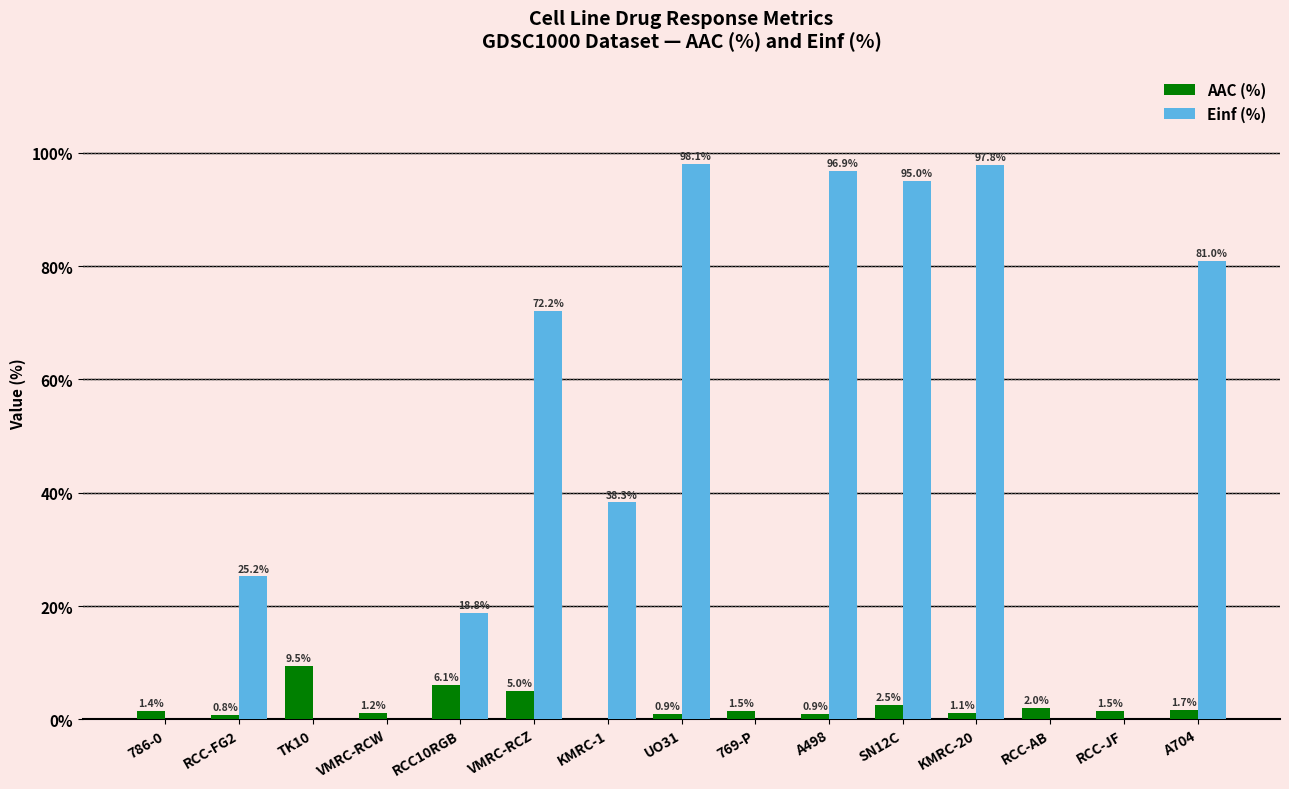

Which series changed the most between TK10 and SN12C?

Einf (%)